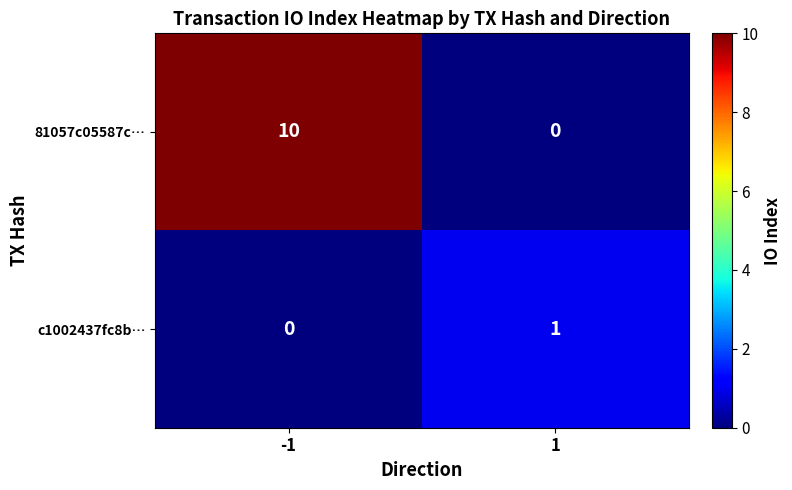

Which series has the widest spread of values?

81057c05587c…